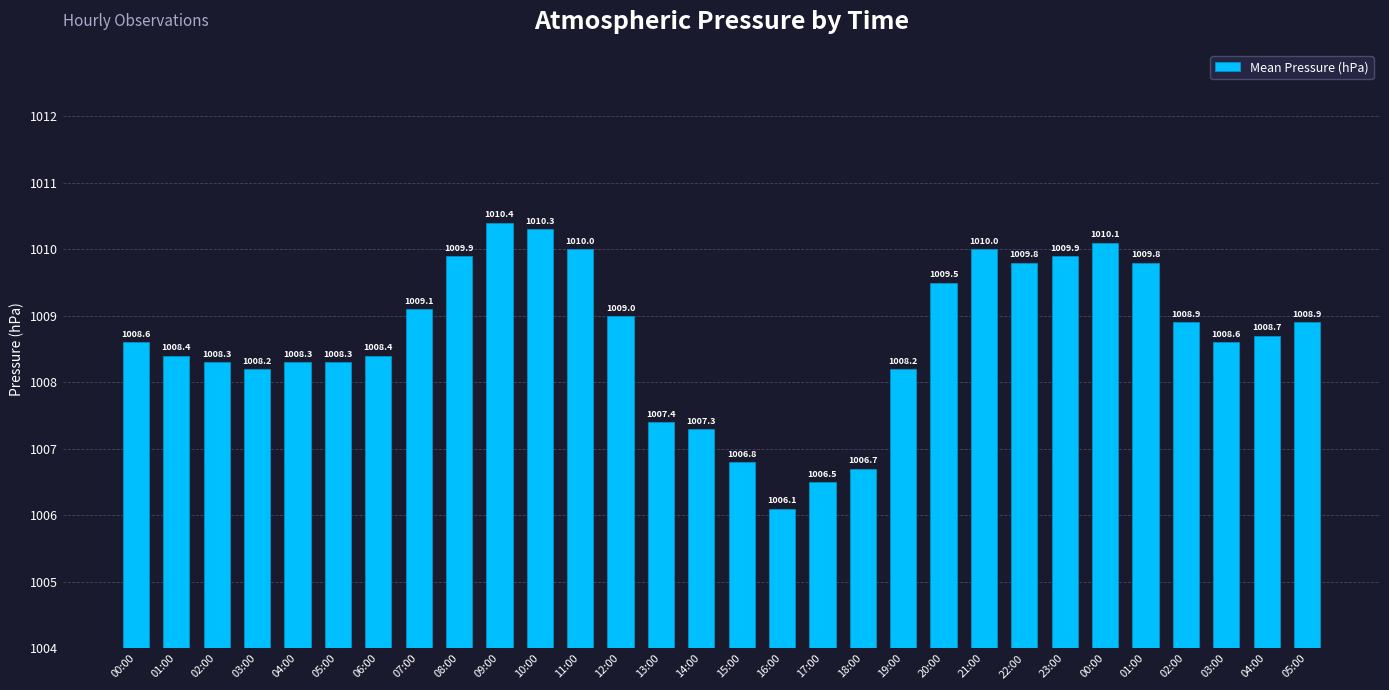

Does the chart contain any negative values?

No